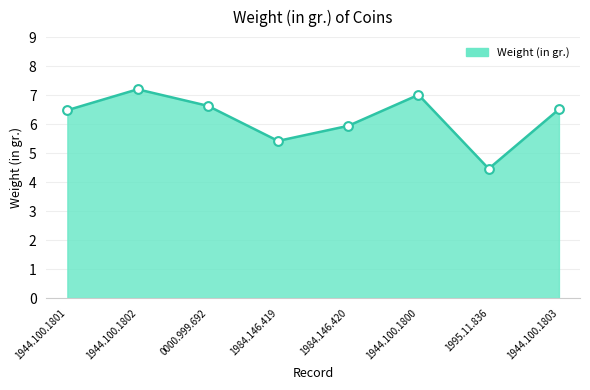

What is the ratio of the value at 1984.146.419 to the value at 1944.100.1803?

0.8